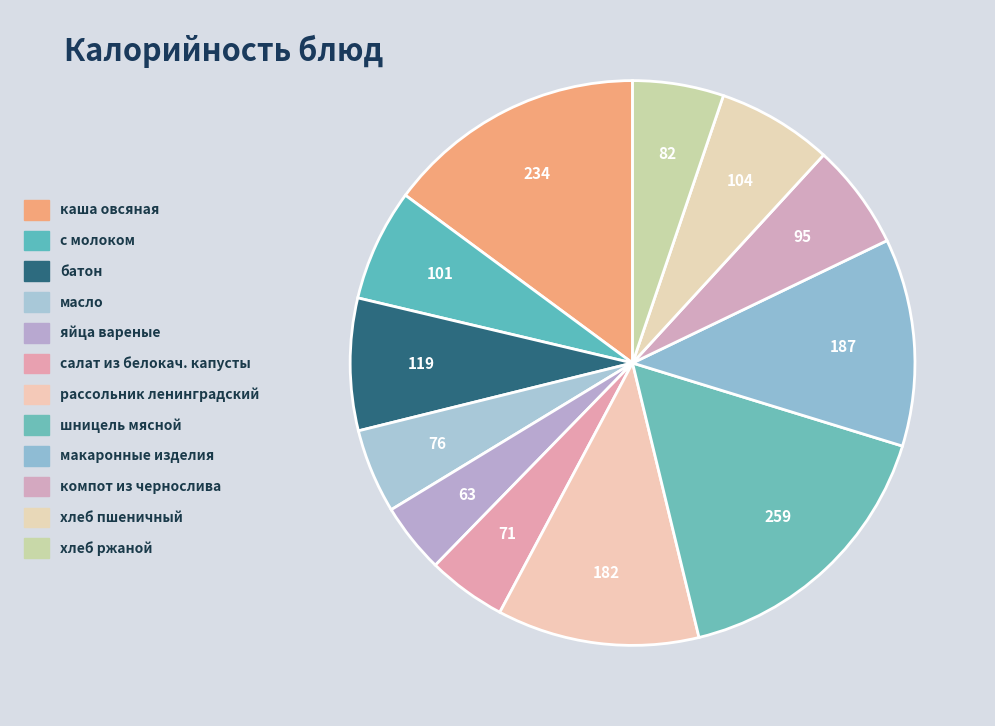

How many segments does this pie chart have?

12